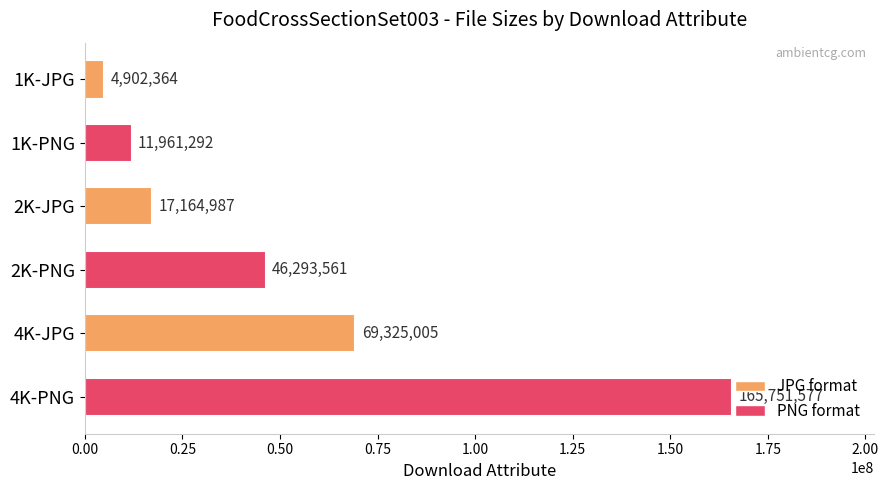

What is the label of the 5th bar from the top?

4K-JPG